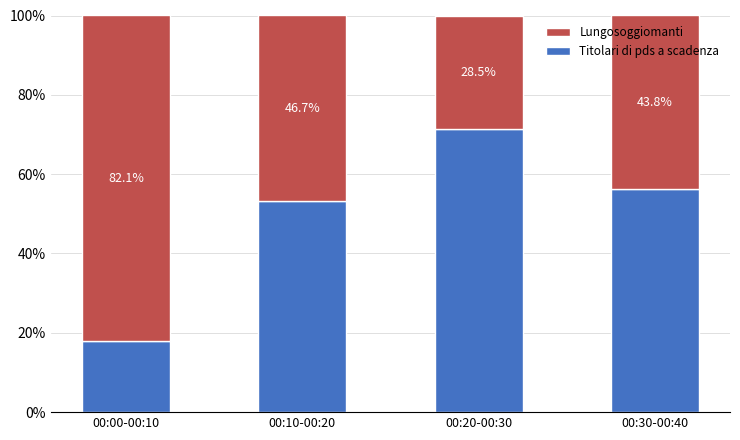

Reading left to right, what are the values for Titolari di pds a scadenza?

17.9	53.3	71.5	56.2